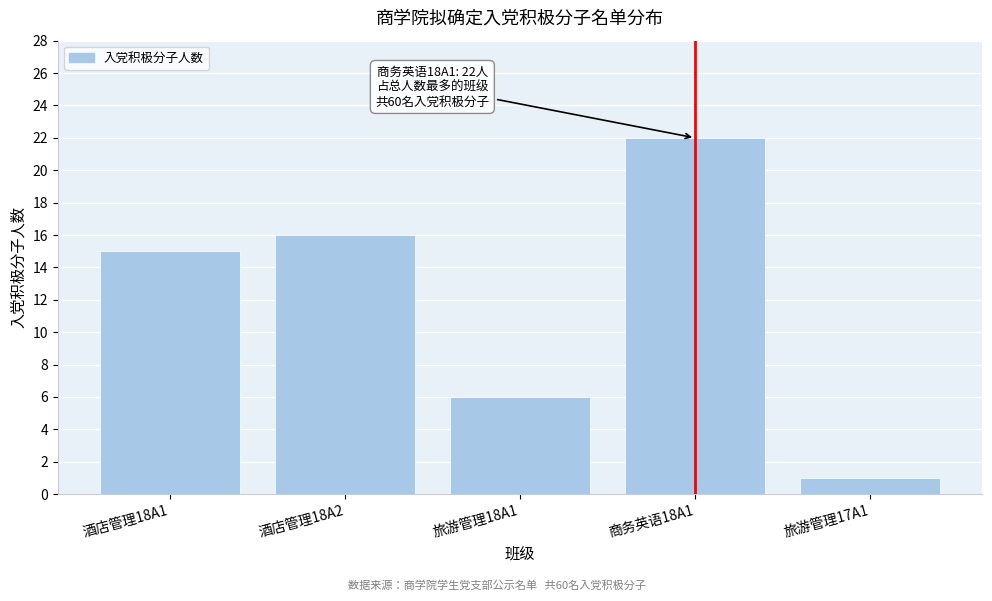

Reading left to right, list all the values displayed in this chart.

酒店管理18A1=15	酒店管理18A2=16	旅游管理18A1=6	商务英语18A1=22	旅游管理17A1=1